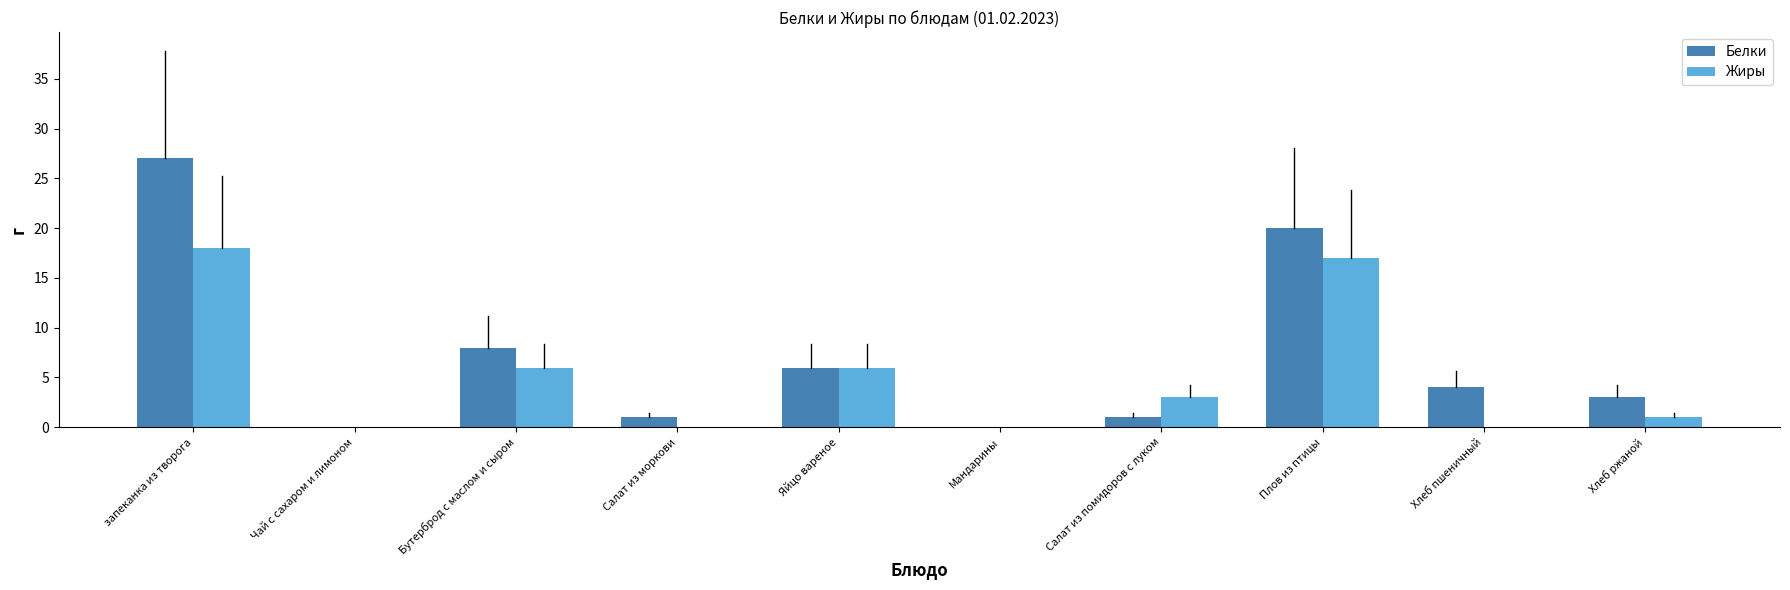

True or false: Белки has a value of 27 at запеканка из творога.

True